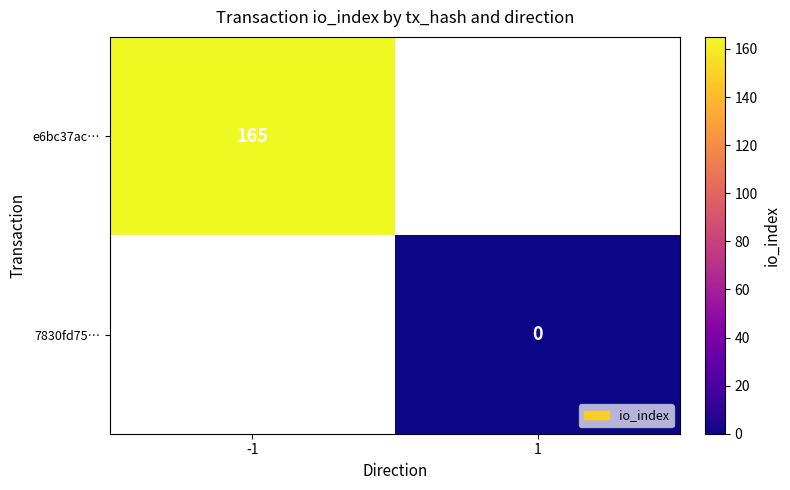

True or false: e6bc37ac… has a value of 78 at -1.

False